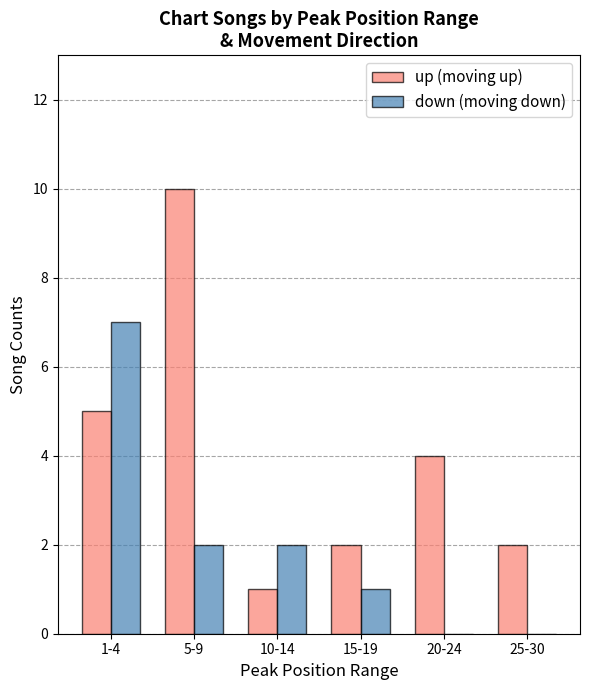

What is the sum of all down (moving down) values?

12